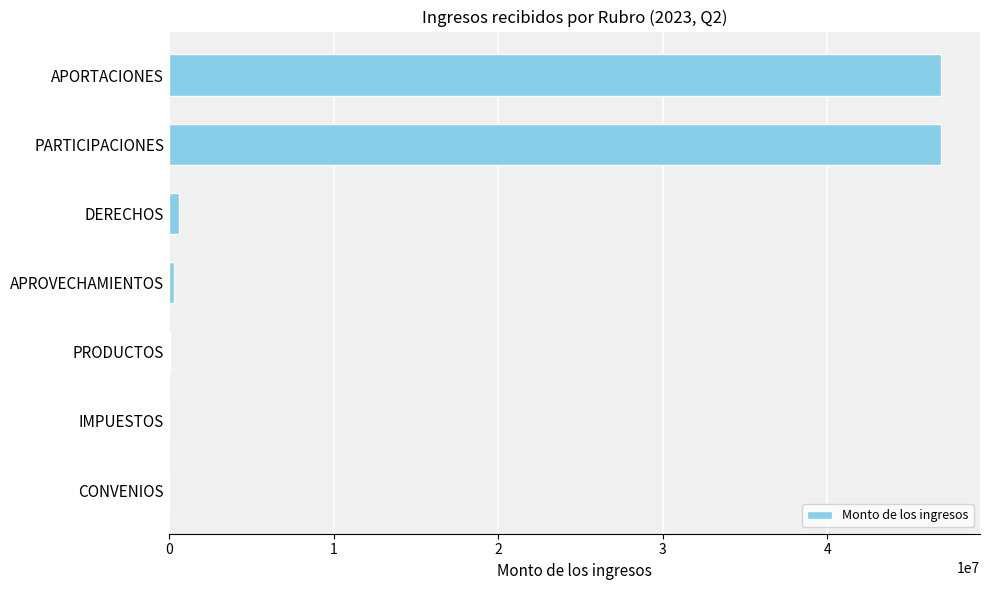

The value at CONVENIOS is 0.0. True or false?

True